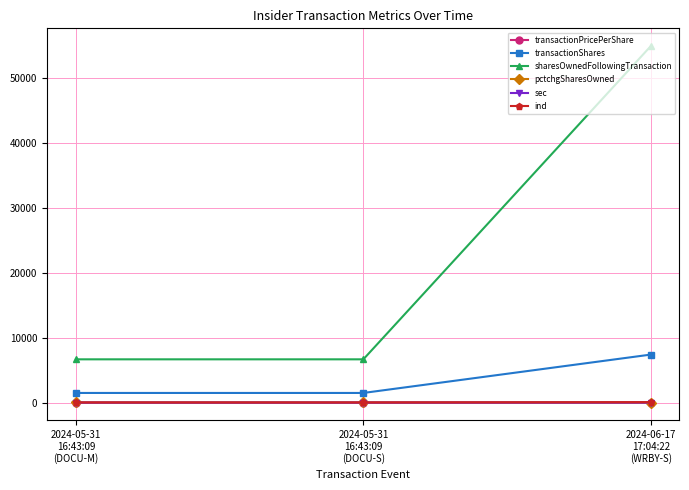

What is the sum of the pctchgSharesOwned values at 2024-05-31
16:43:09
(DOCU-S) and 2024-06-17
17:04:22
(WRBY-S)?

45.0